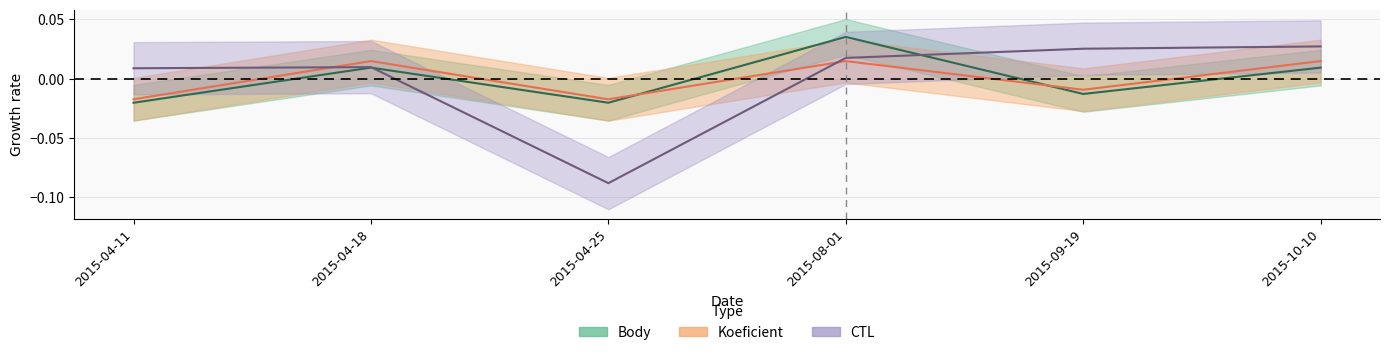

Rank the categories by Body value from lowest to highest.

2015-04-11, 2015-04-25, 2015-09-19, 2015-04-18, 2015-10-10, 2015-08-01